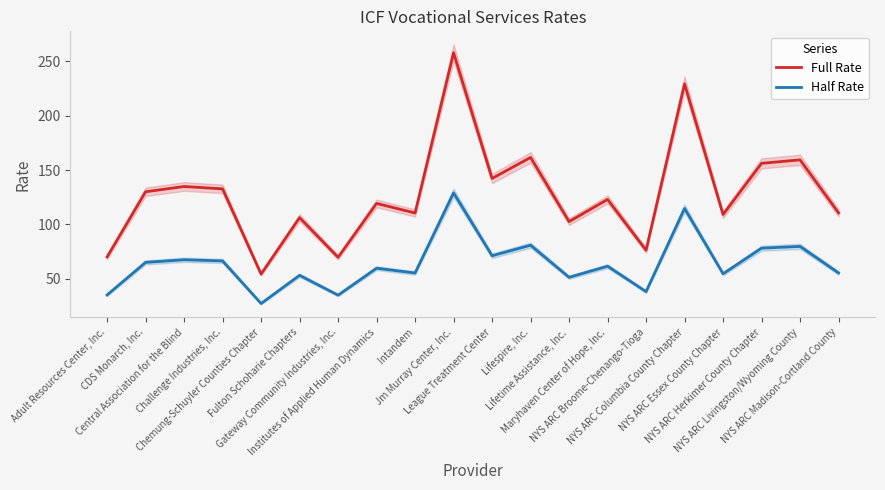

What is the label of the 20th point from the left?

NYS ARC Madison-Cortland County